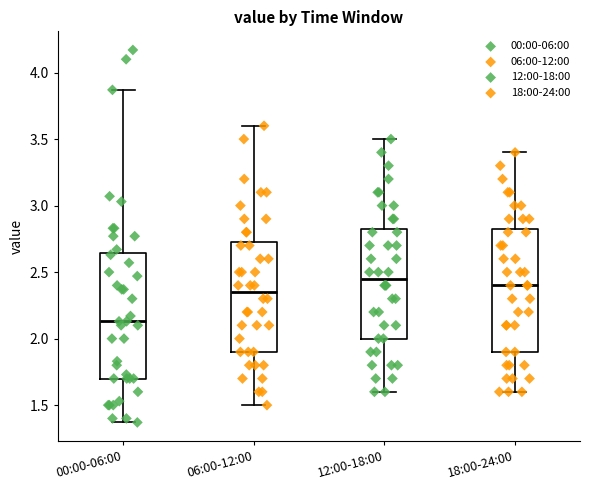

Where does the lower whisker of the box for 12:00-18:00 end on the y-axis? The values are not printed on the chart, so give them approximately, as read against the axis.

1.60